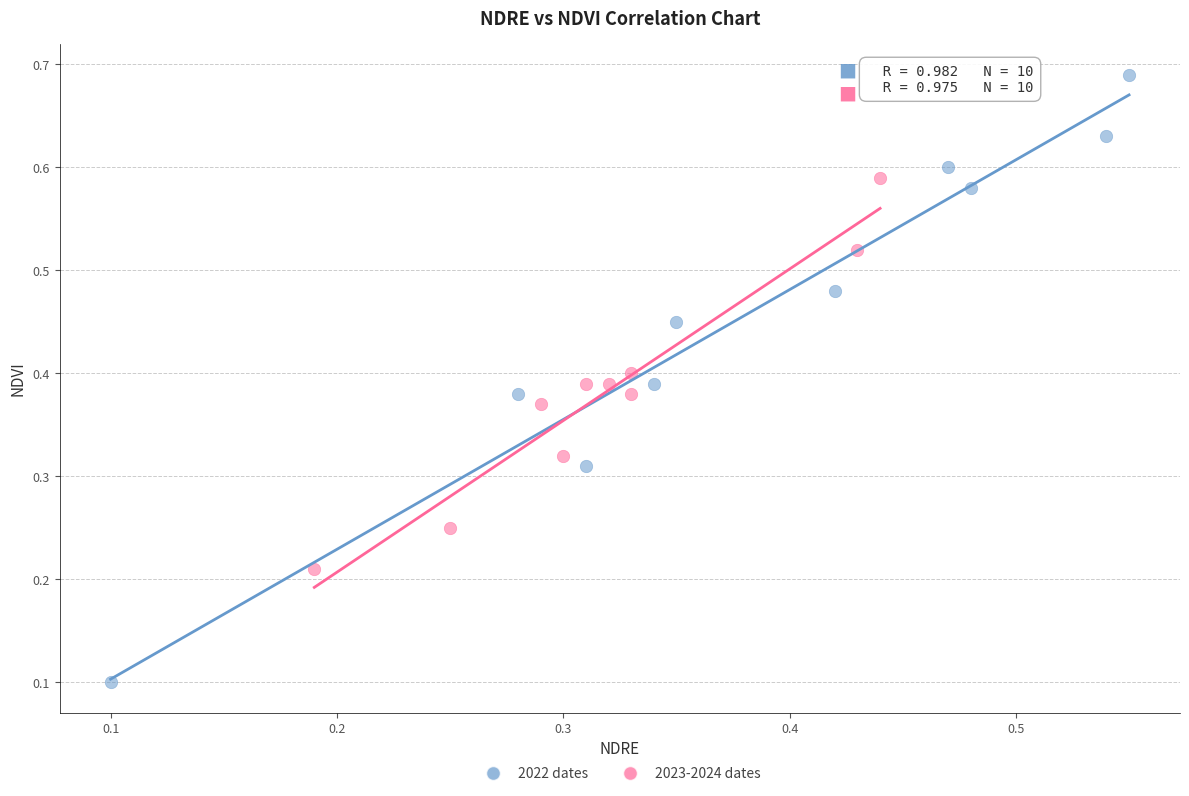

Which series reaches the minimum Y coordinate?

2022 dates